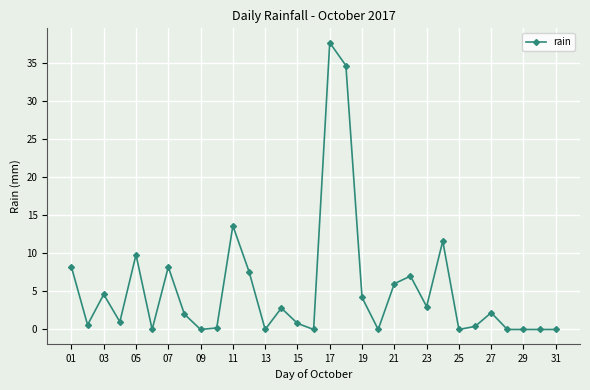

What is the average value?

5.4